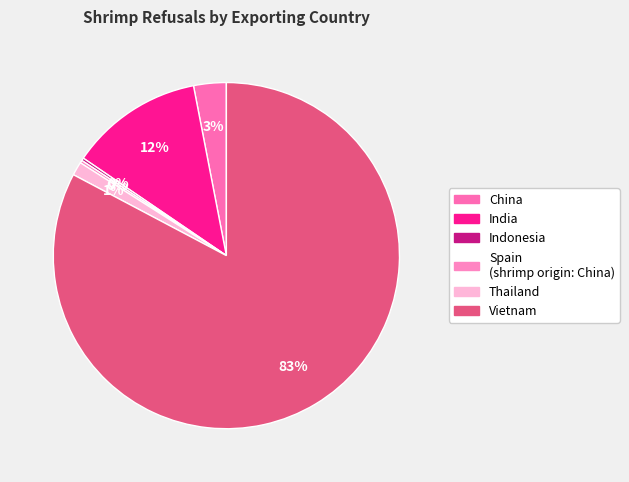

Is there any slice that represents more than half of the pie?

Yes